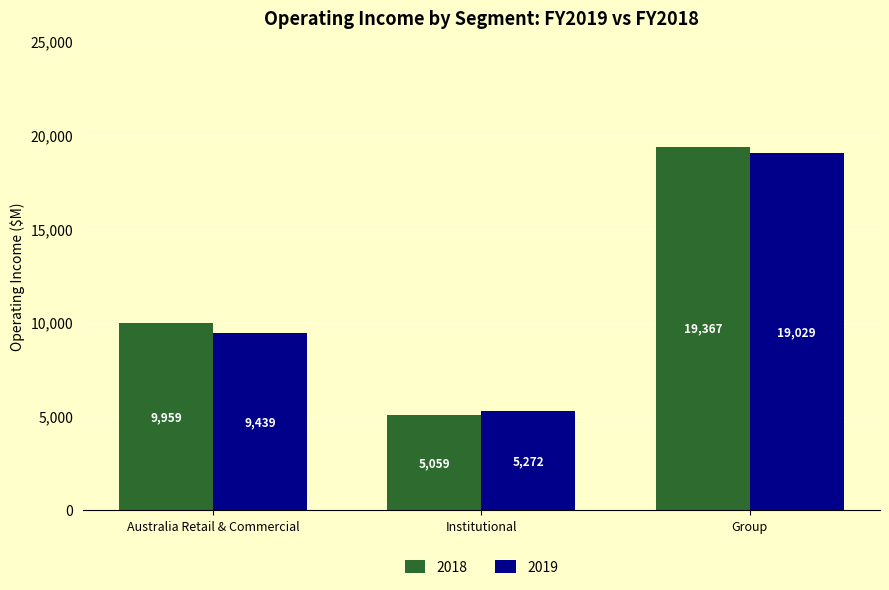

What is the label of the 3rd bar from the right?

Australia Retail & Commercial